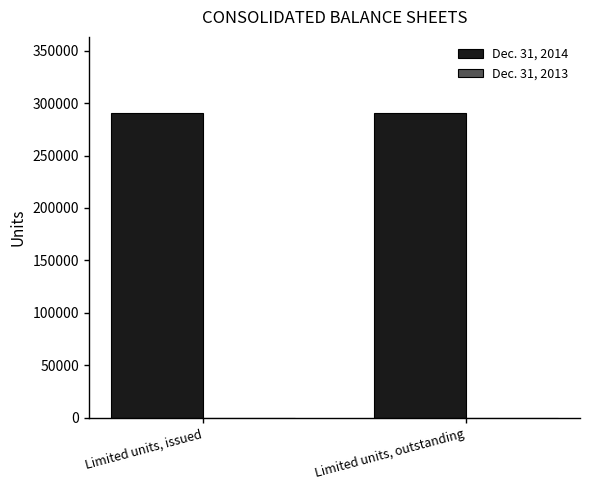

At Limited units, outstanding, list the series in order from smallest to largest.

Dec. 31, 2013, Dec. 31, 2014